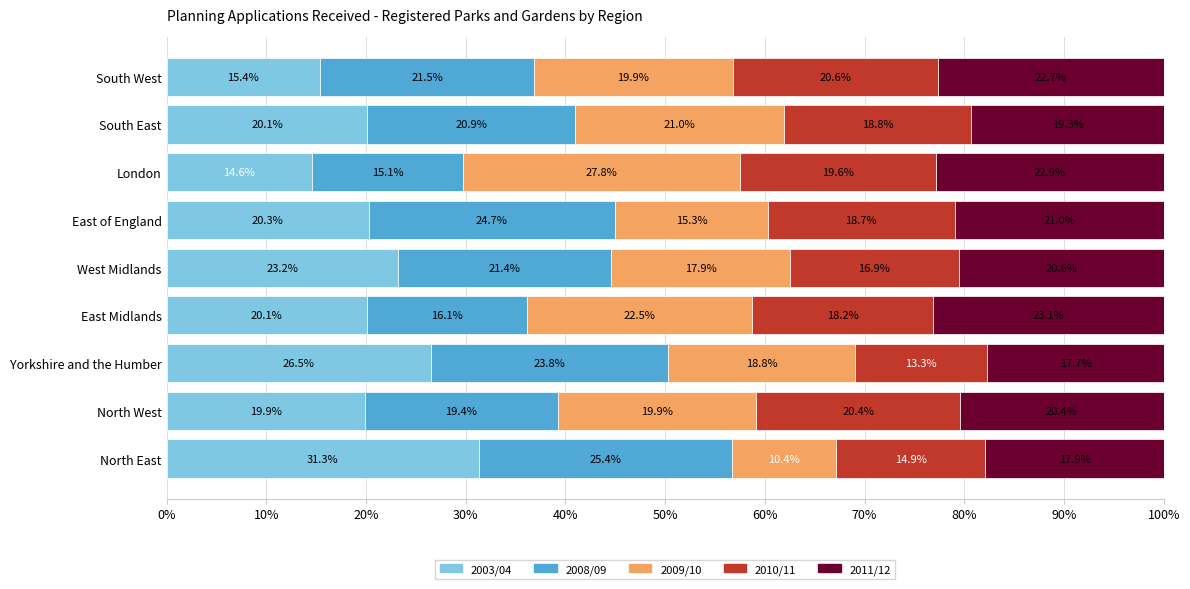

True or false: 2003/04 has a value of 31.3 at North East.

True